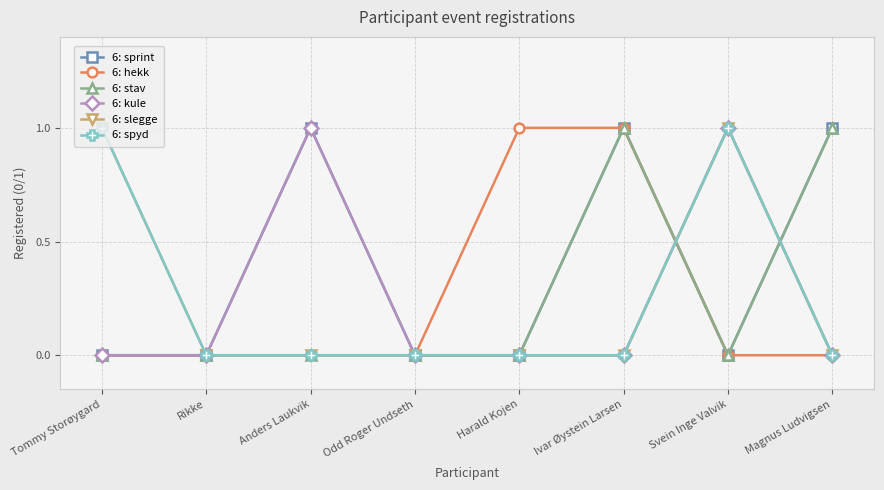

What is the difference between the highest and lowest values at Anders Laukvik?

1